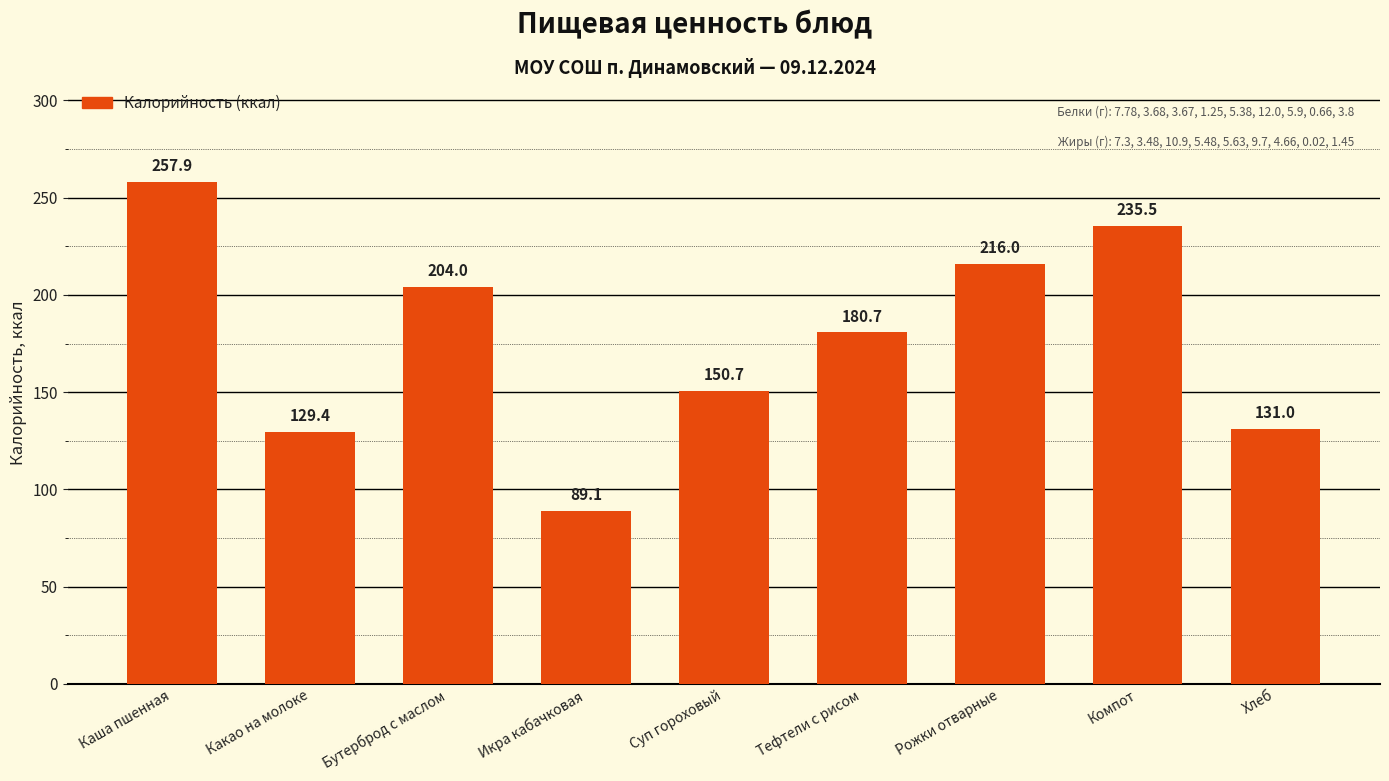

What is the maximum value shown in the chart?

257.9